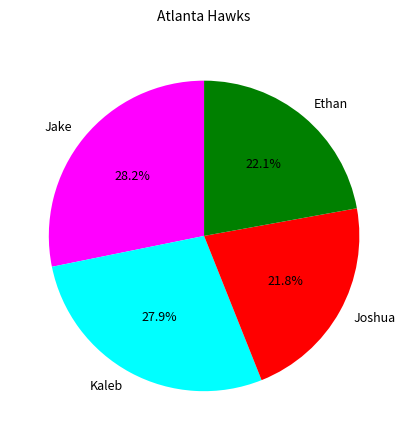

Count the number of slices in the pie.

4